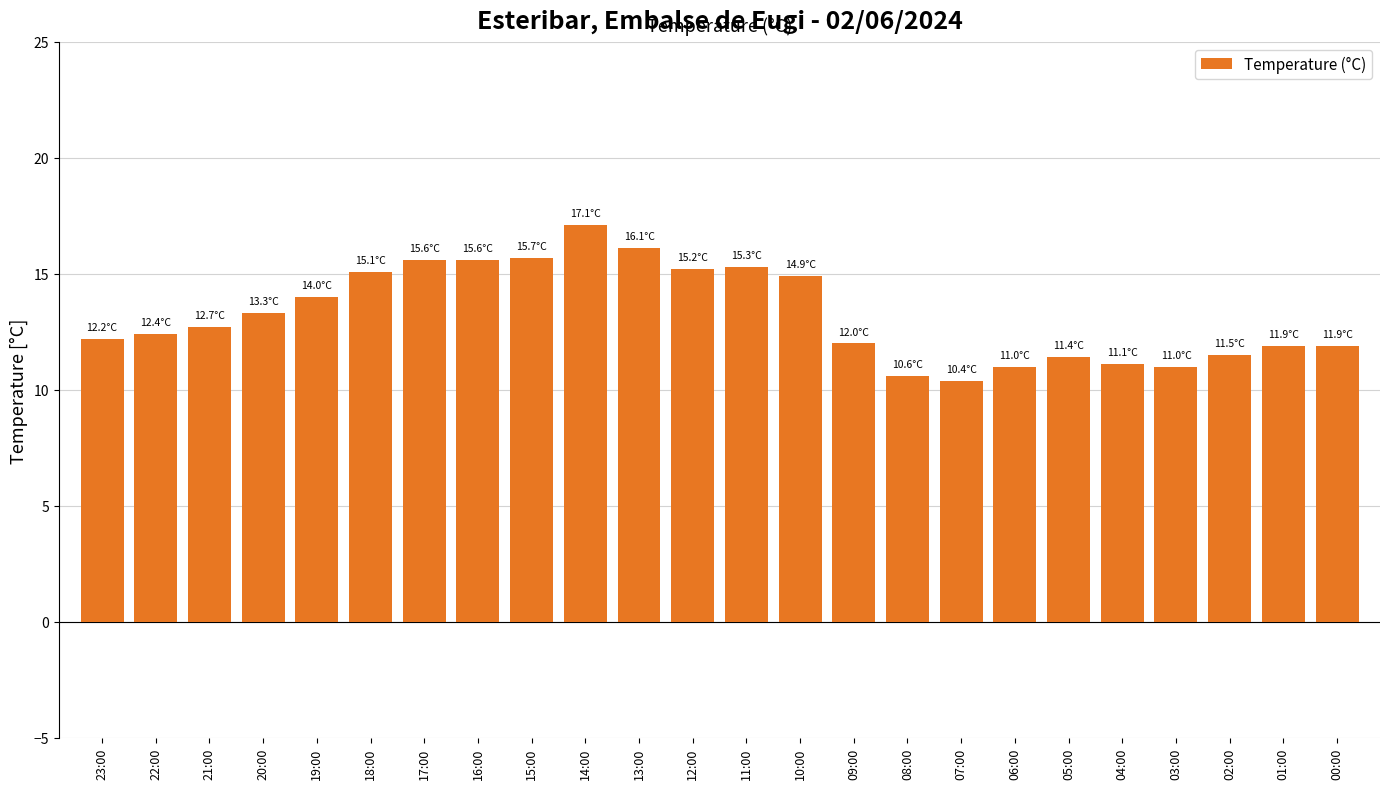

Between 13:00 and 14:00, which is larger?

14:00